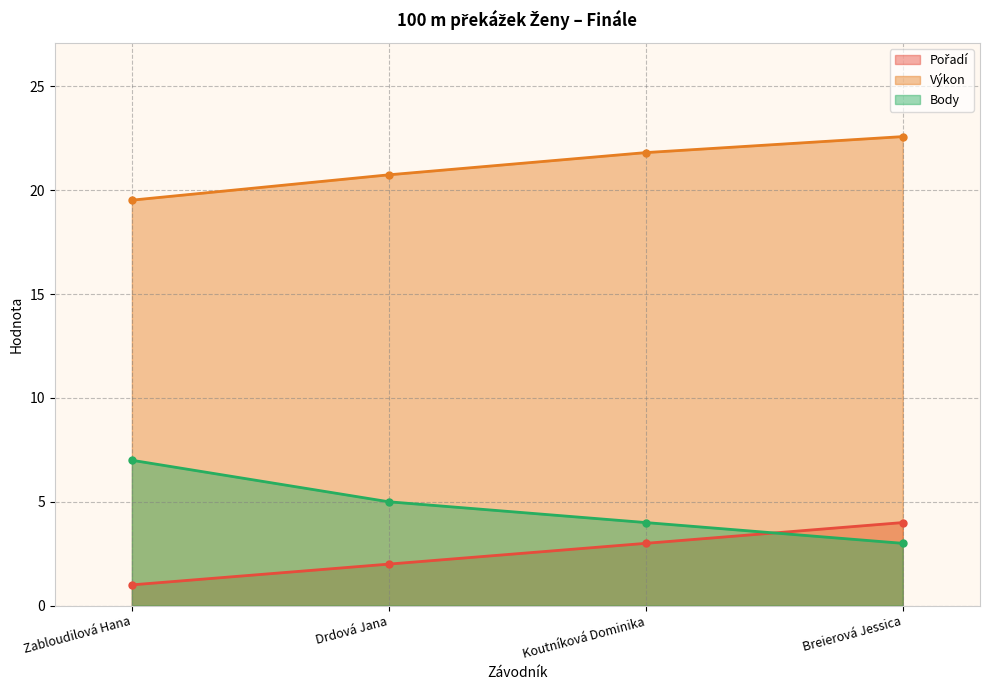

How many series are shown in this chart?

3